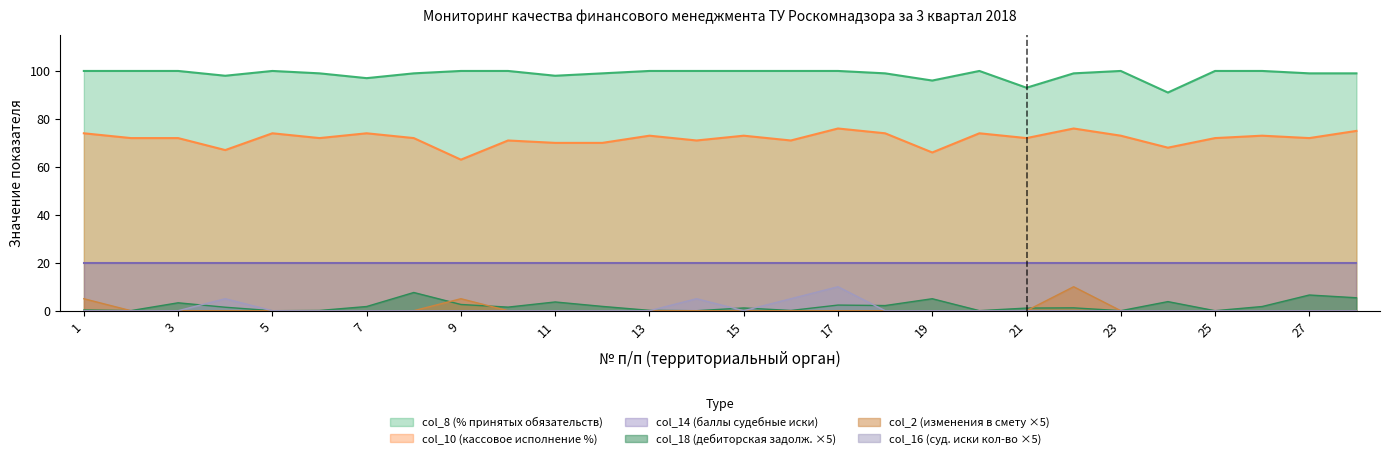

Count the col_2 values in the range 0 to 1.

25